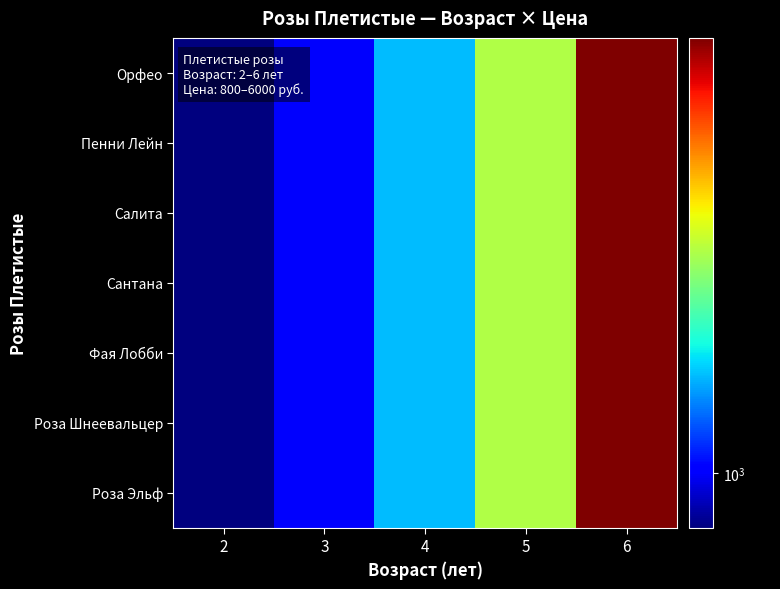

Reading left to right, transcribe all the data shown in this chart.

Роза Эльф: 2=800	3=1000	4=1500	5=2500	6=6000
Роза Шнеевальцер: 2=800	3=1000	4=1500	5=2500	6=6000
Фая Лобби: 2=800	3=1000	4=1500	5=2500	6=6000
Сантана: 2=800	3=1000	4=1500	5=2500	6=6000
Салита: 2=800	3=1000	4=1500	5=2500	6=6000
Пенни Лейн: 2=800	3=1000	4=1500	5=2500	6=6000
Орфео: 2=800	3=1000	4=1500	5=2500	6=6000